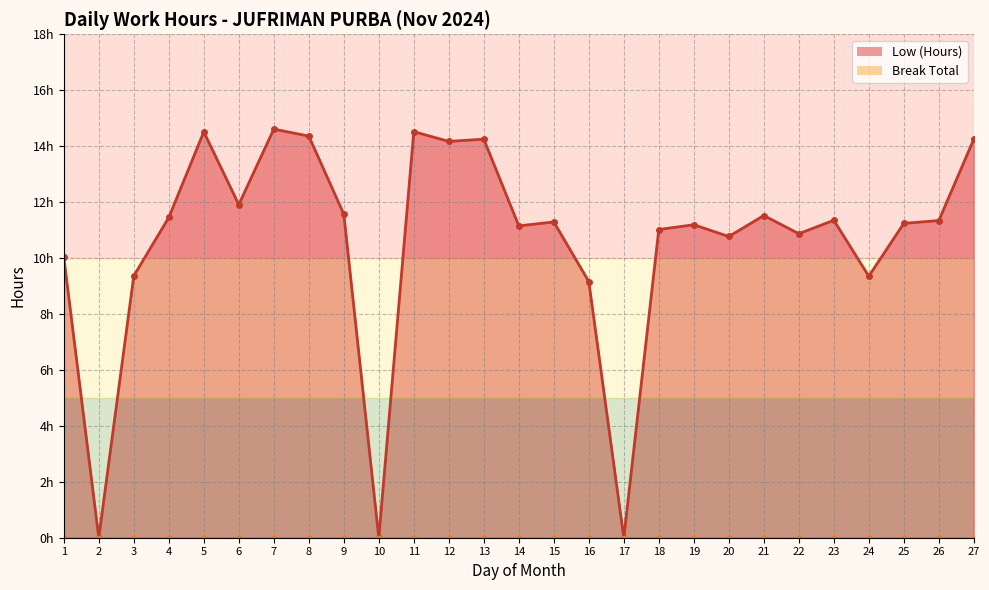

List the labels in order of value, smallest first.

2, 10, 17, 16, 24, 3, 1, 20, 22, 18, 14, 19, 25, 15, 26, 23, 4, 21, 9, 6, 12, 13, 27, 8, 5, 11, 7